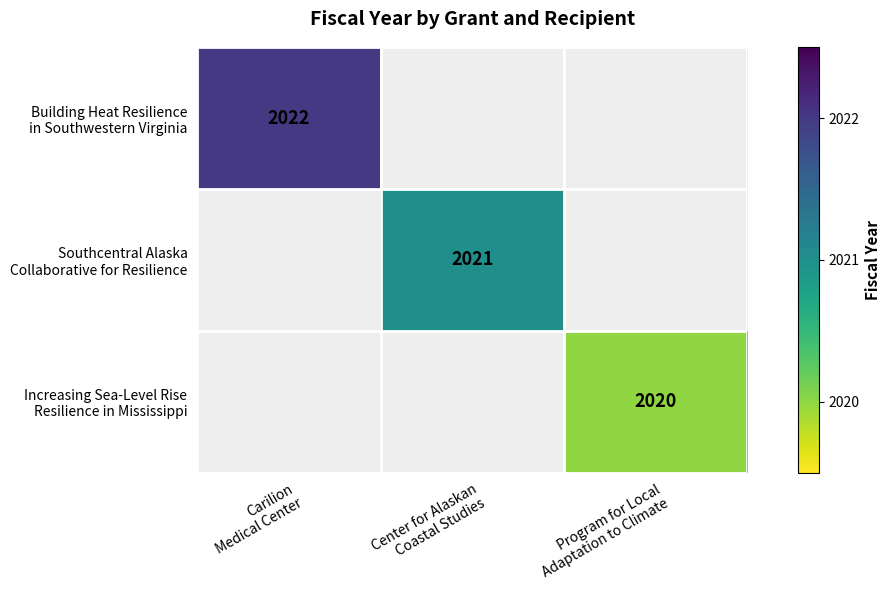

Which label corresponds to the largest value in the chart?

Carilion
Medical Center